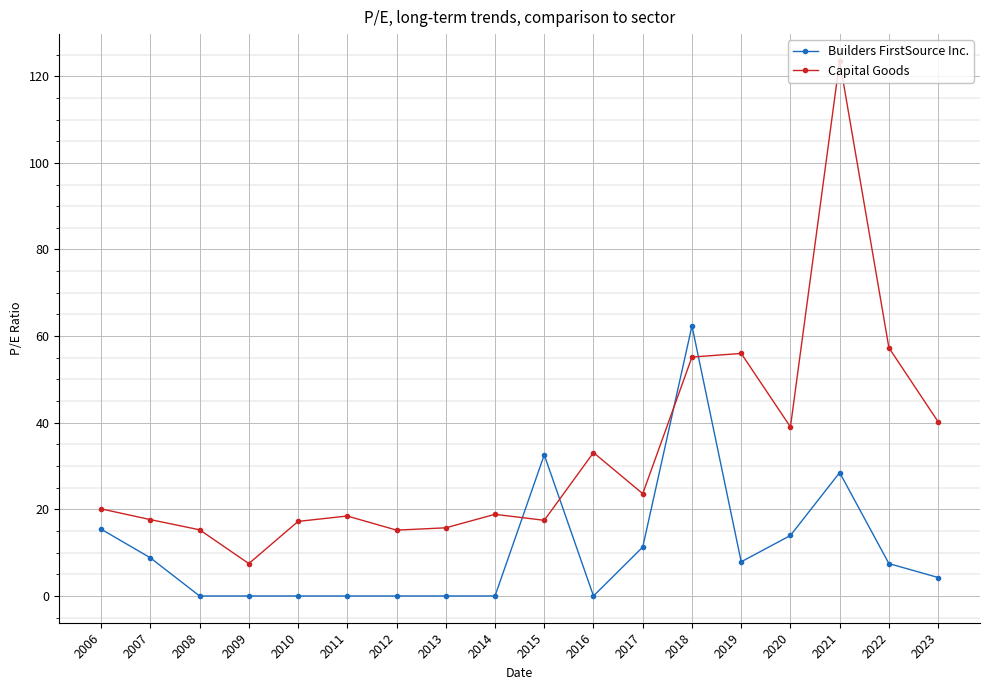

True or false: Capital Goods has more than 1 interior local peaks.

True